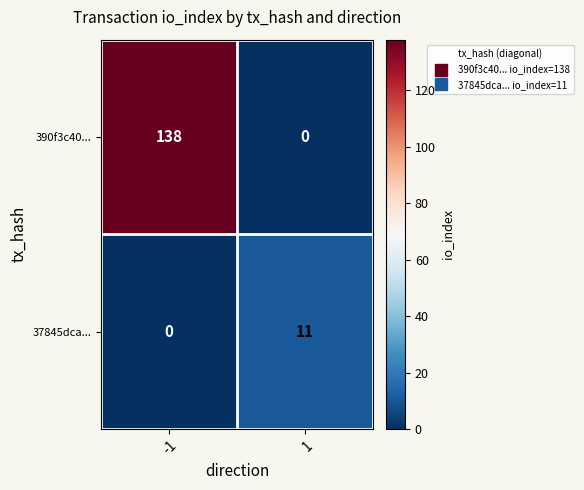

What is the greatest value displayed?

138